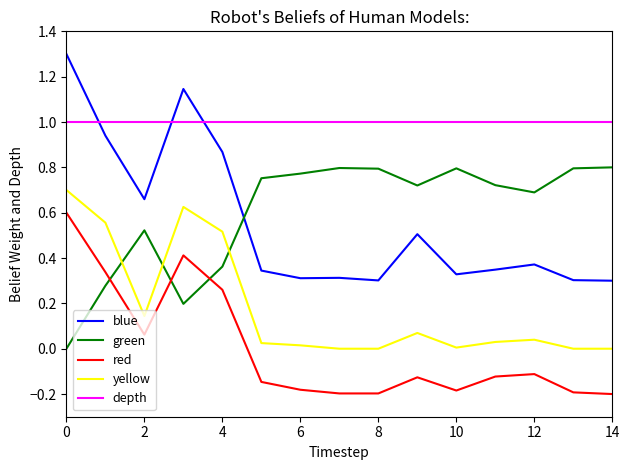

How many times do blue and green cross each other?

1